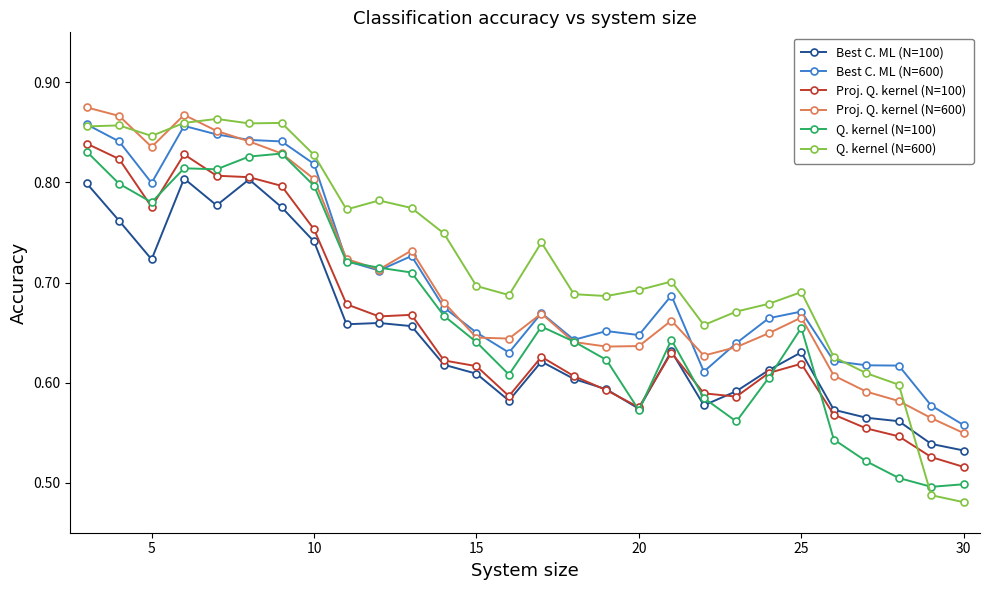

Which series has the widest spread of values?

Q. kernel (N=600)